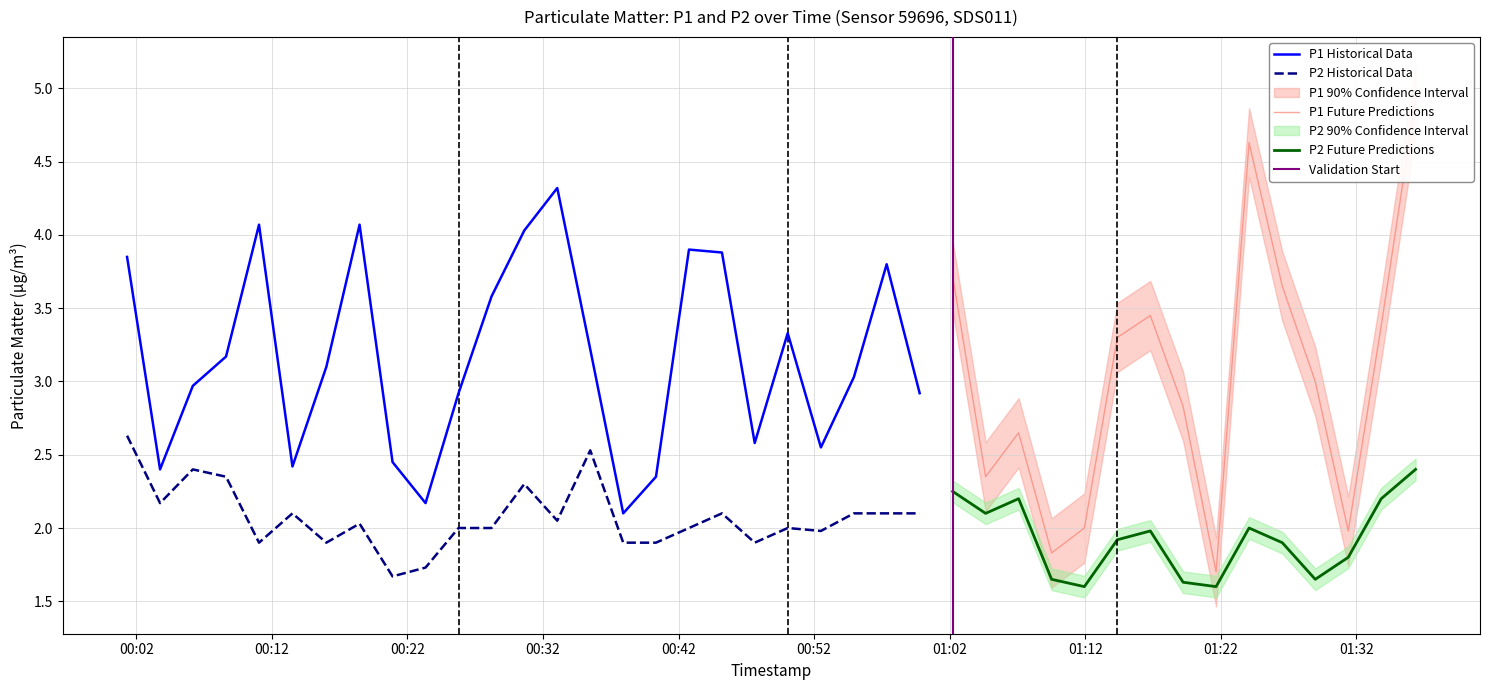

Rank the categories by P2 value from highest to lowest.

0, 14, 2, 39, 3, 12, 25, 27, 38, 1, 5, 18, 22, 23, 24, 26, 13, 7, 10, 11, 17, 20, 34, 21, 31, 30, 4, 6, 15, 16, 19, 35, 37, 9, 8, 28, 36, 32, 29, 33